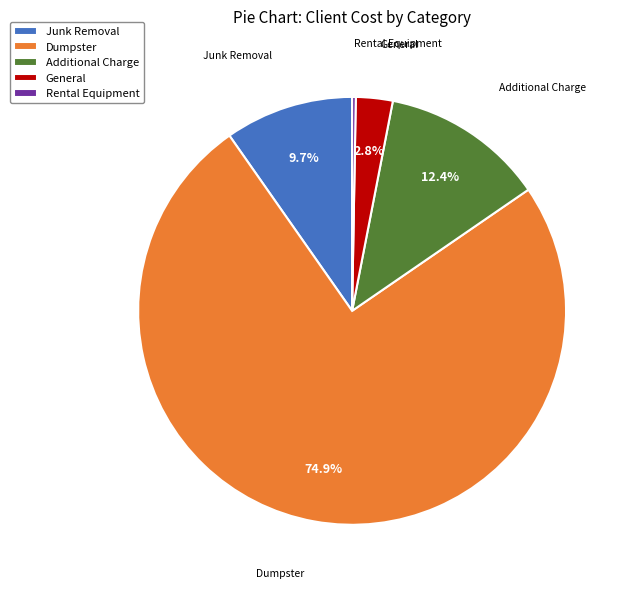

To the nearest percent, what is the difference between the Additional Charge and General slice percentages?

10%